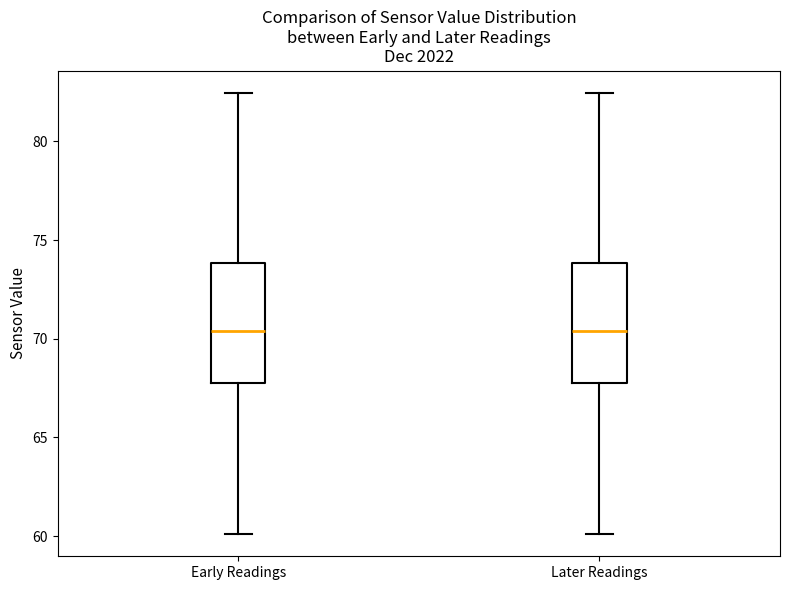

Reading left to right, read every box against the y-axis: the position of its median line, the range the box covers, and the ends of its whiskers. The values are not printed on the chart, so give them approximately, as read against the axis.

Early Readings: median 70.5, box 68.0 to 74.0, whiskers 60.0 to 82.5
Later Readings: median 70.5, box 68.0 to 74.0, whiskers 60.0 to 82.5